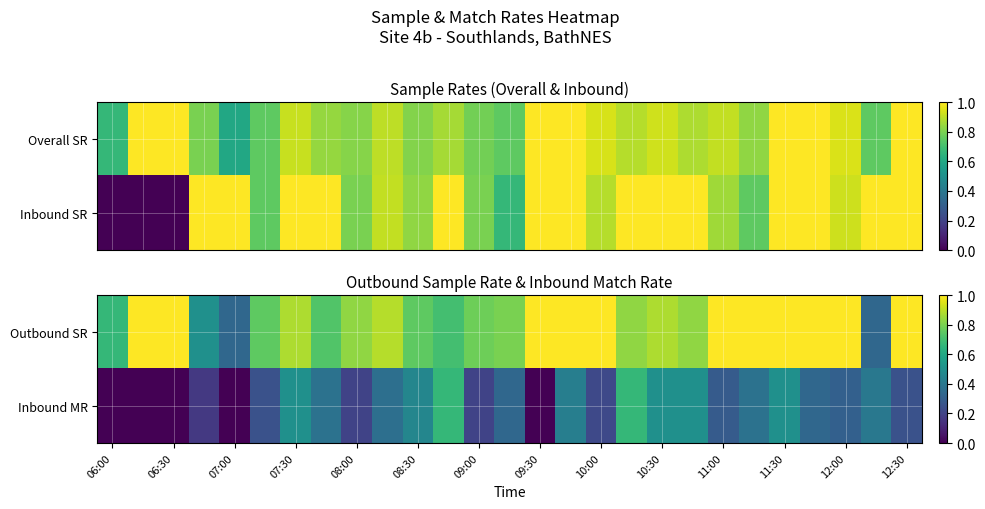

How many values in Inbound MR are above zero?

22